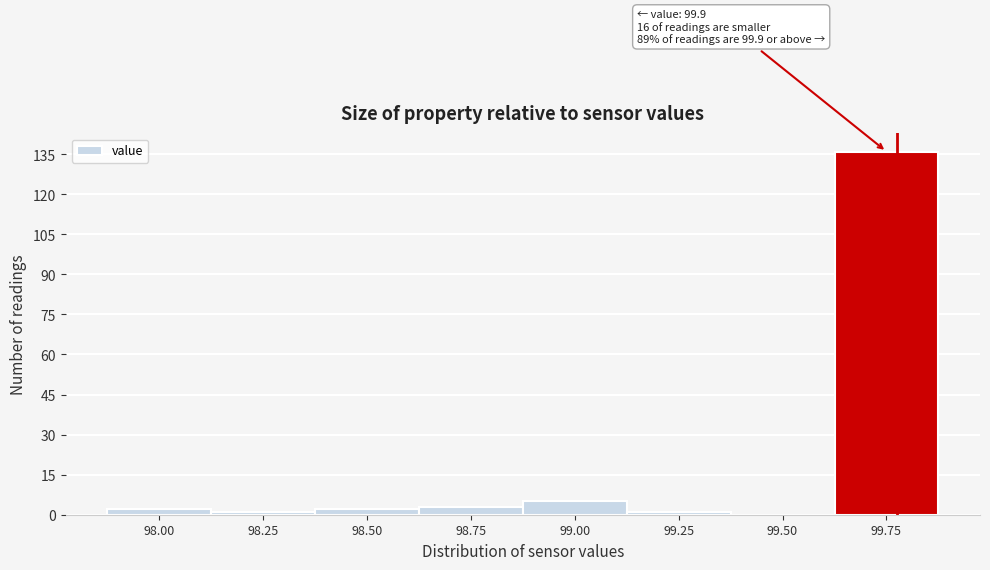

Reading left to right, extract all data points from this chart.

98.00=2	98.25=1	98.50=2	98.75=3	99.00=5	99.25=1	99.50=0	99.75=136